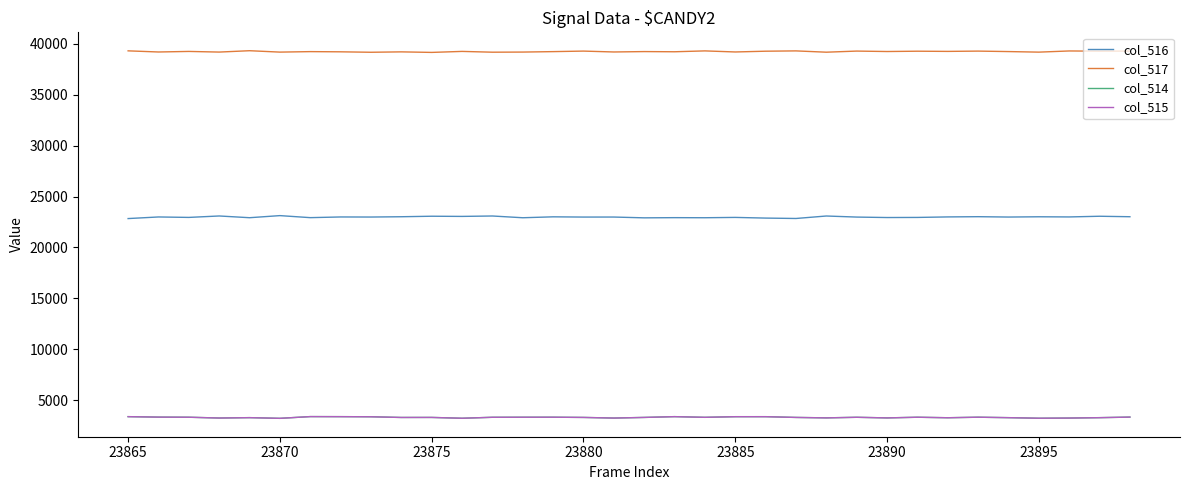

Which series has the largest range (max minus min)?

col_516